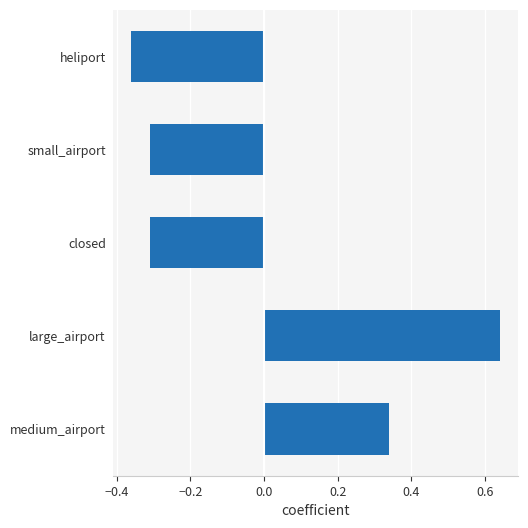

At which category does the chart reach its minimum across all series?

heliport